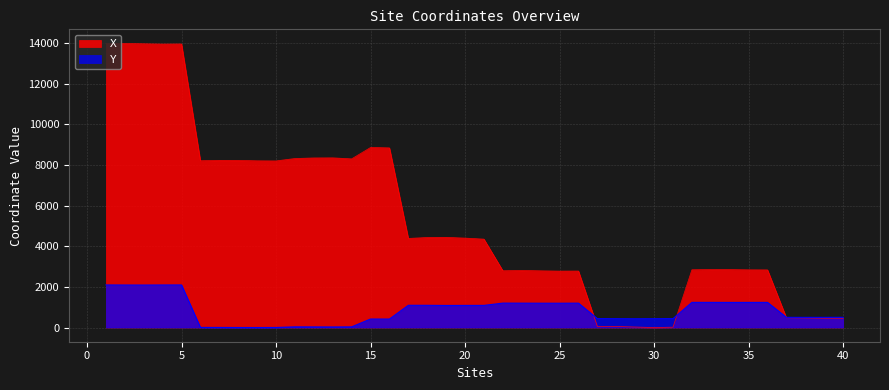

Which series changed the most between 23 and 27?

X